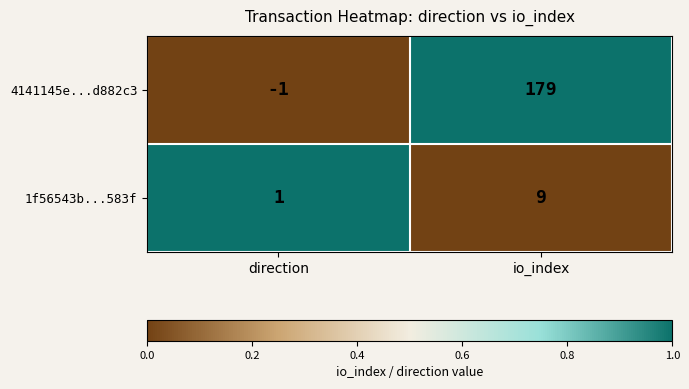

The value of 4141145e...d882c3 at io_index is 53. True or false?

False